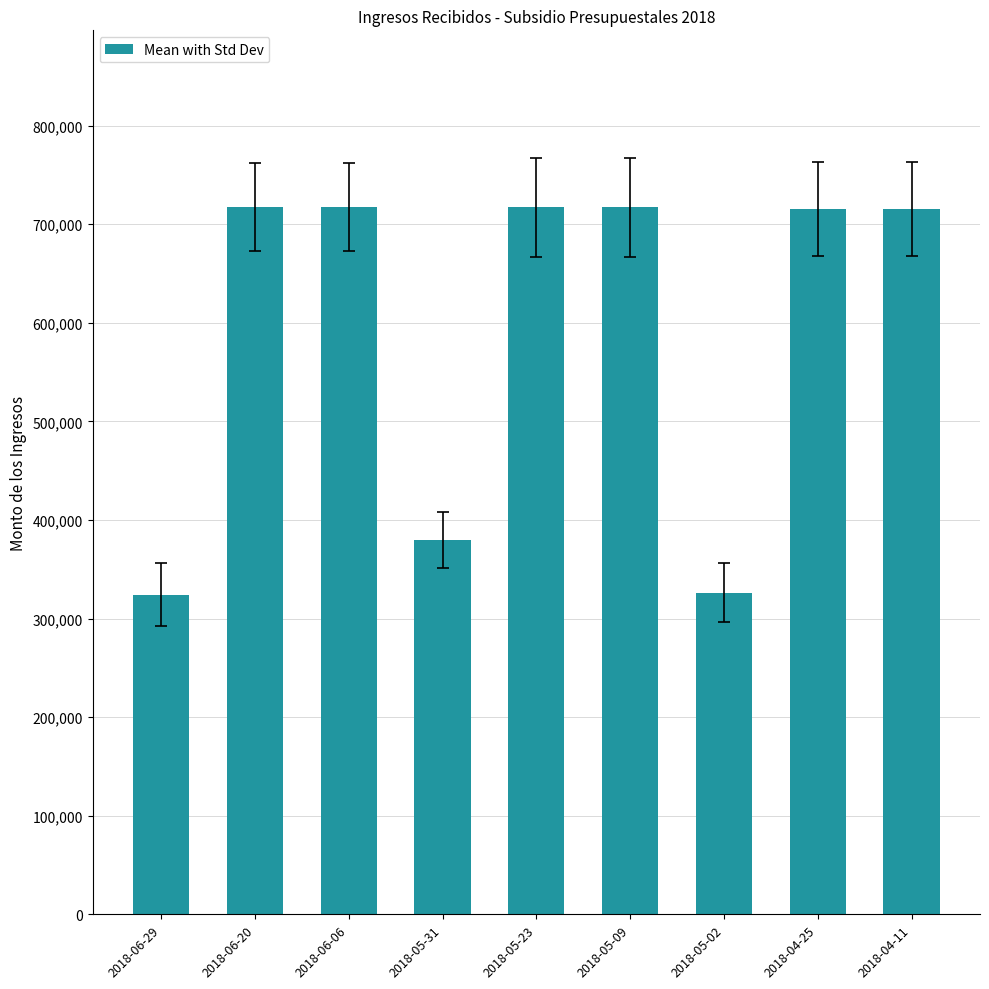

What is the change in value from 2018-05-31 to 2018-05-09?

+337500